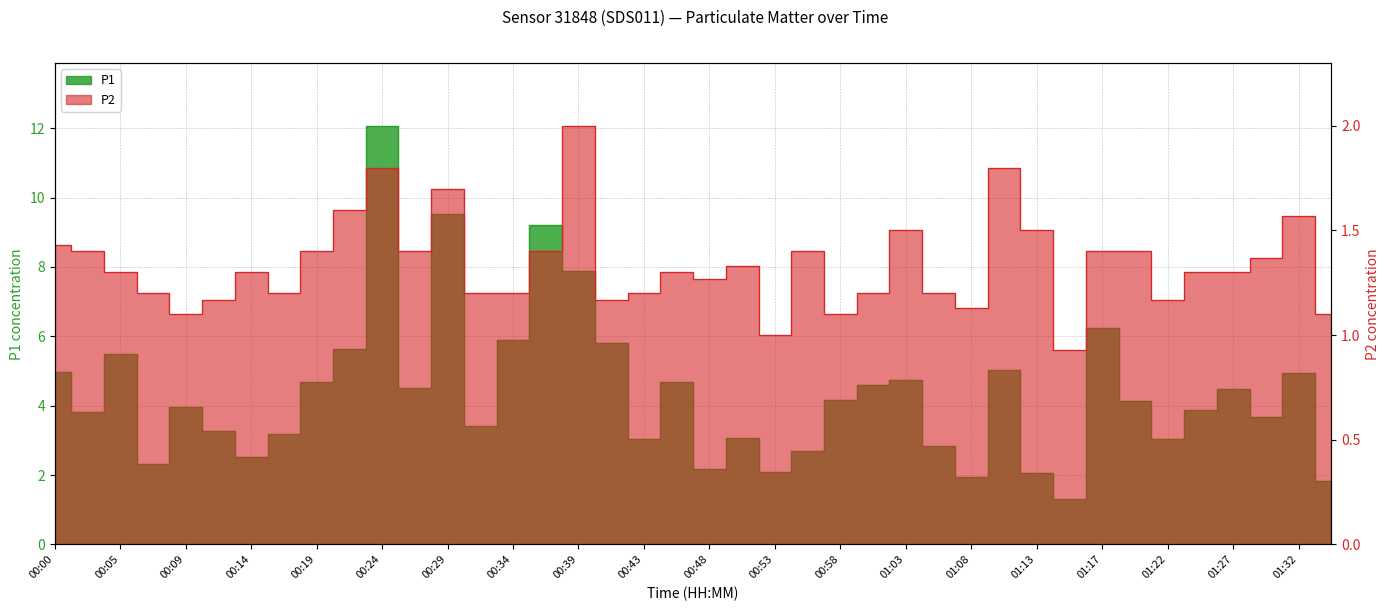

What is the label of the 31st point from the right?

00:22